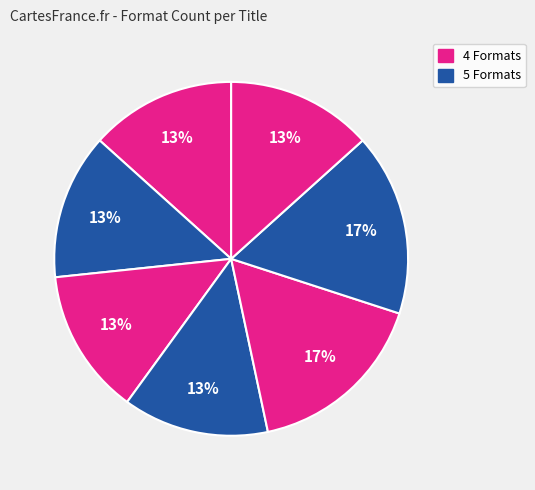

How many slices are in this pie chart?

7